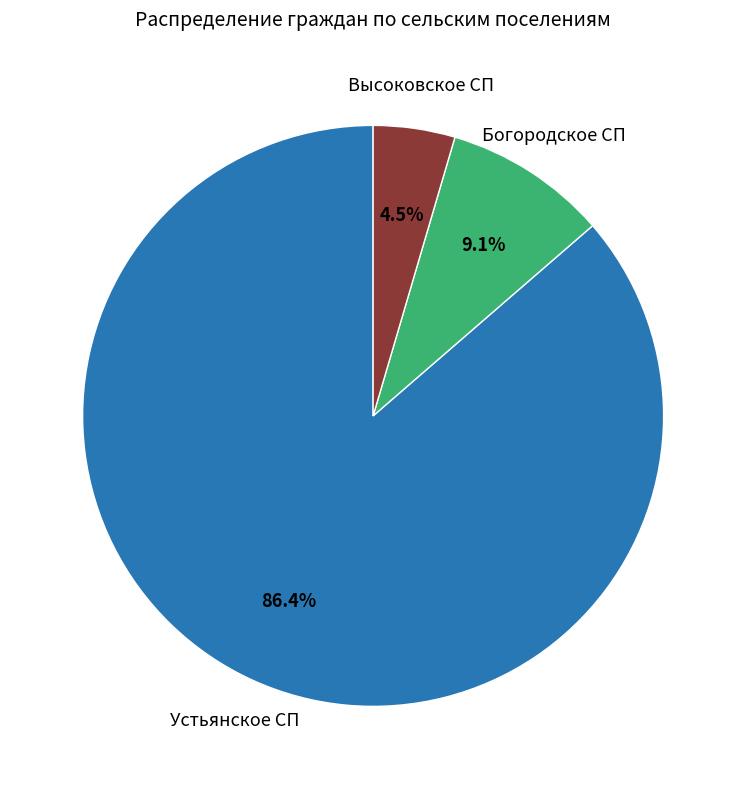

Is there any slice that represents more than half of the pie?

Yes